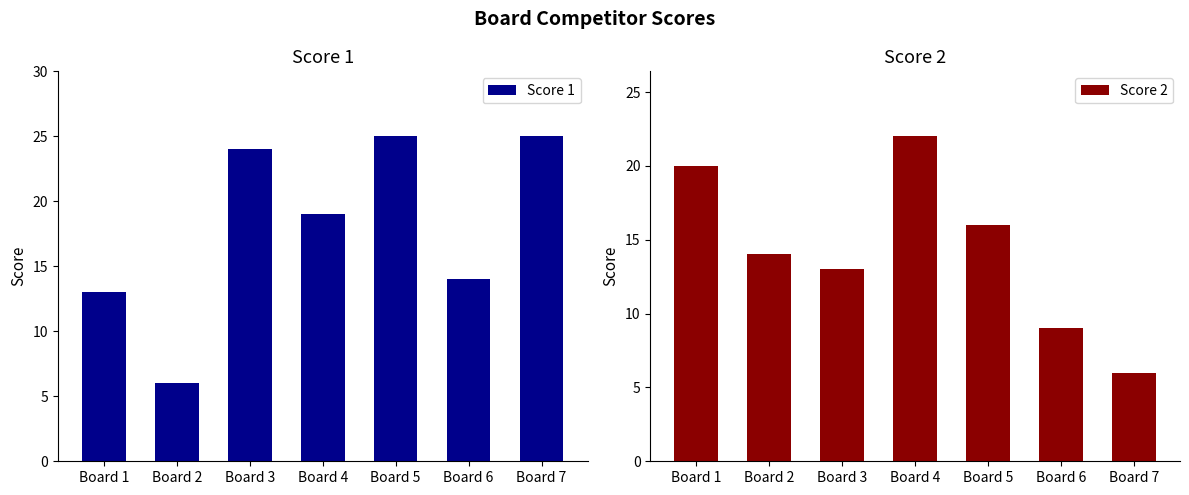

Which label corresponds to the largest value in the chart?

Board 5